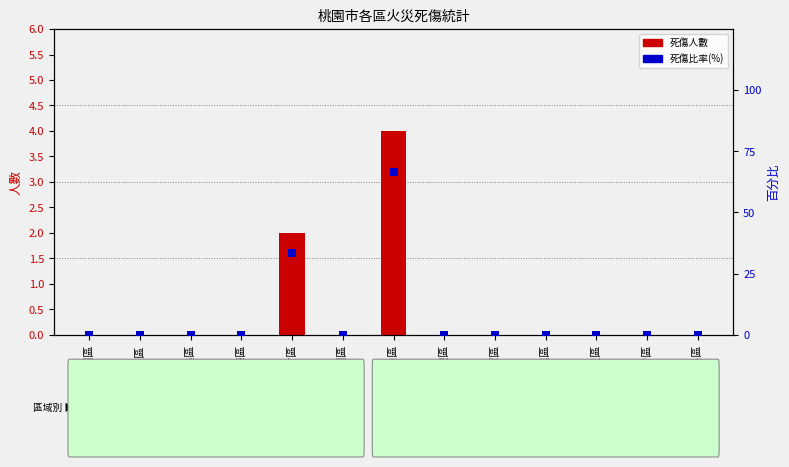

Which series reaches the minimum Y coordinate?

死傷人數